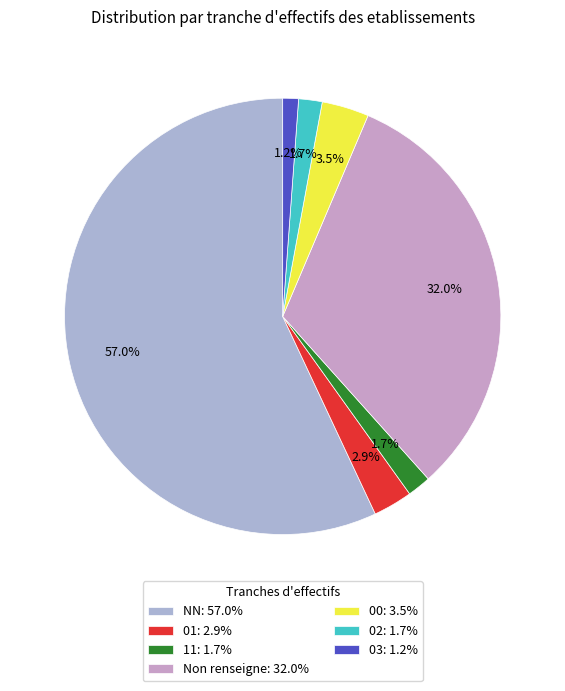

How many segments does this pie chart have?

7